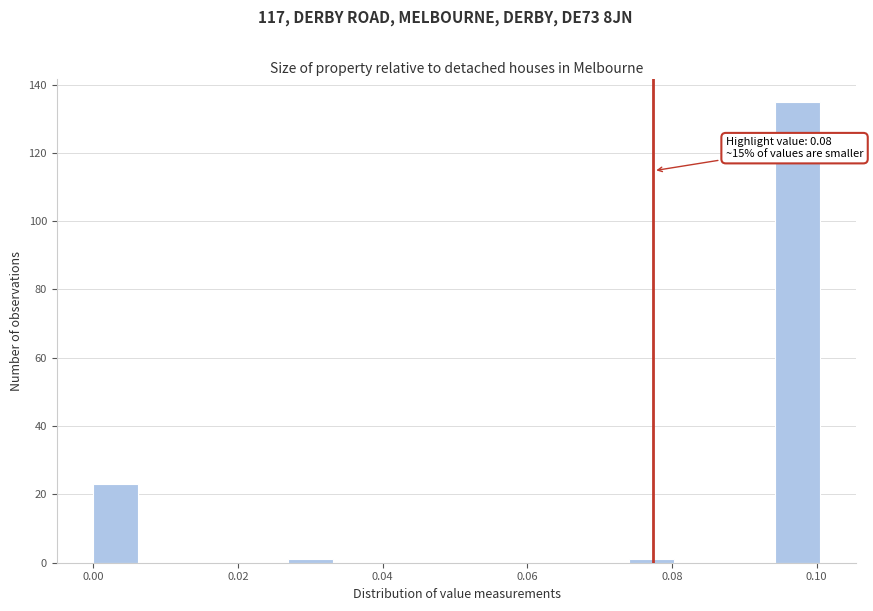

Read against the x-axis, roughly where is the centre of the tallest bar?

0.098